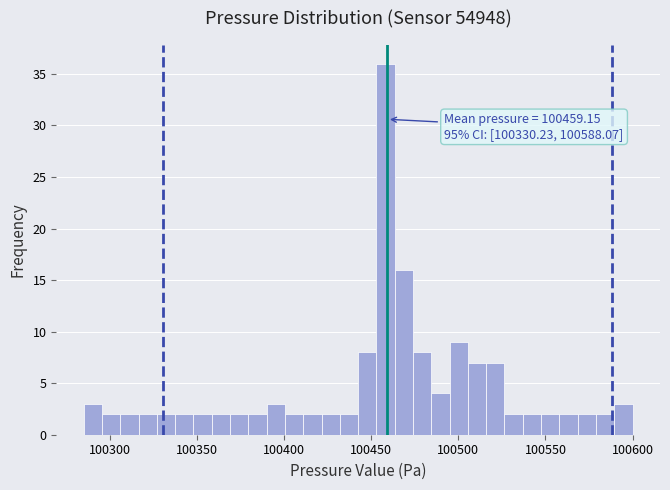

Around what value on the x-axis is the tallest bar? Give the approximate position of its centre, as read against the axis.

100460